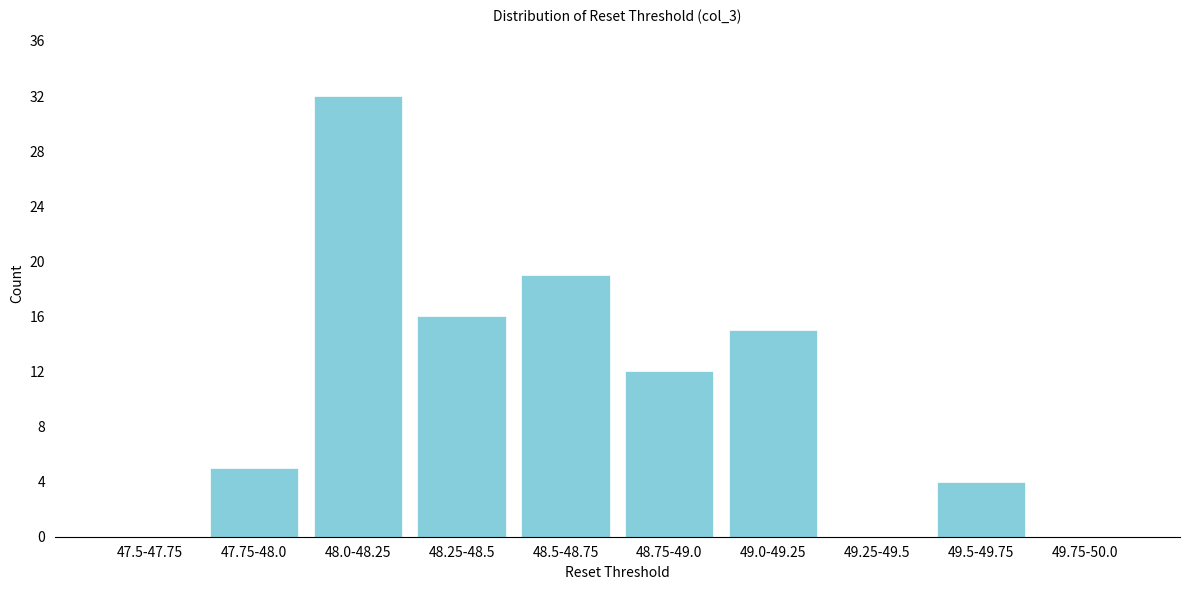

Reading right to left, transcribe all the data shown in this chart.

49.75-50.0=0	49.5-49.75=4	49.25-49.5=0	49.0-49.25=15	48.75-49.0=12	48.5-48.75=19	48.25-48.5=16	48.0-48.25=32	47.75-48.0=5	47.5-47.75=0